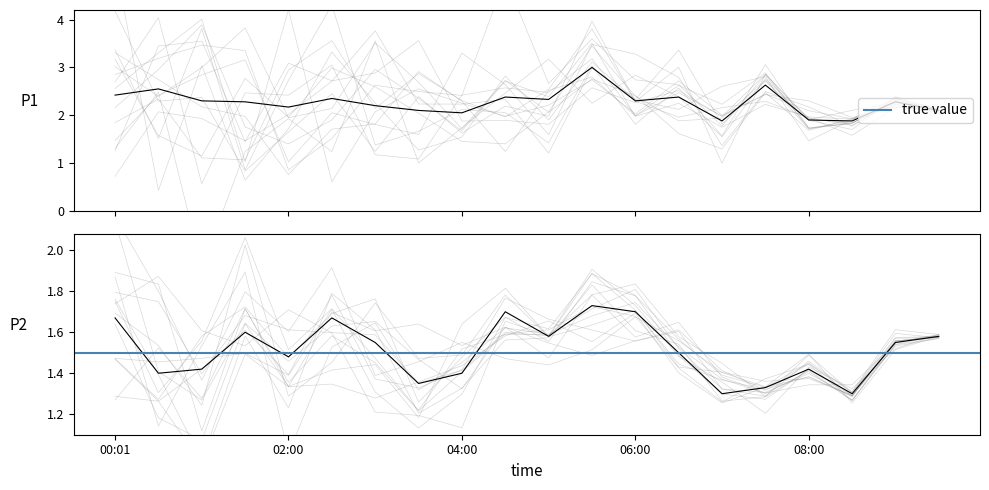

Where is P2 nearest to the value 1?

07:00